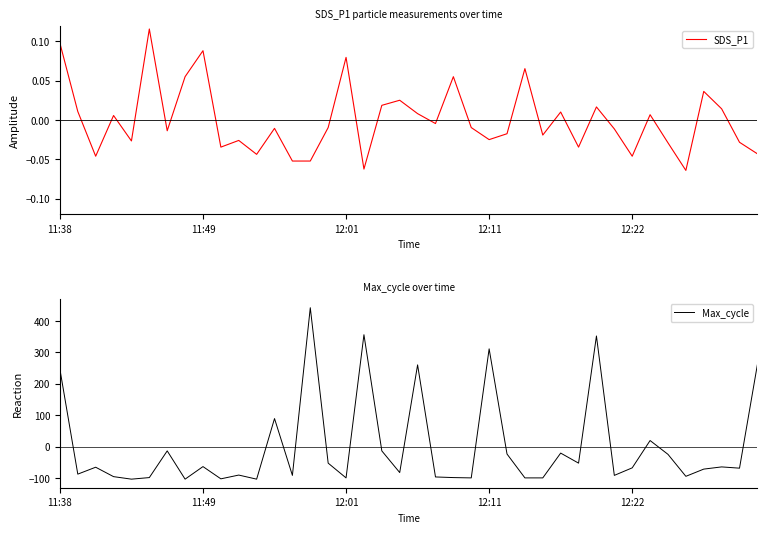

The value of SDS_P1 at 15 is -0.0. True or false?

False